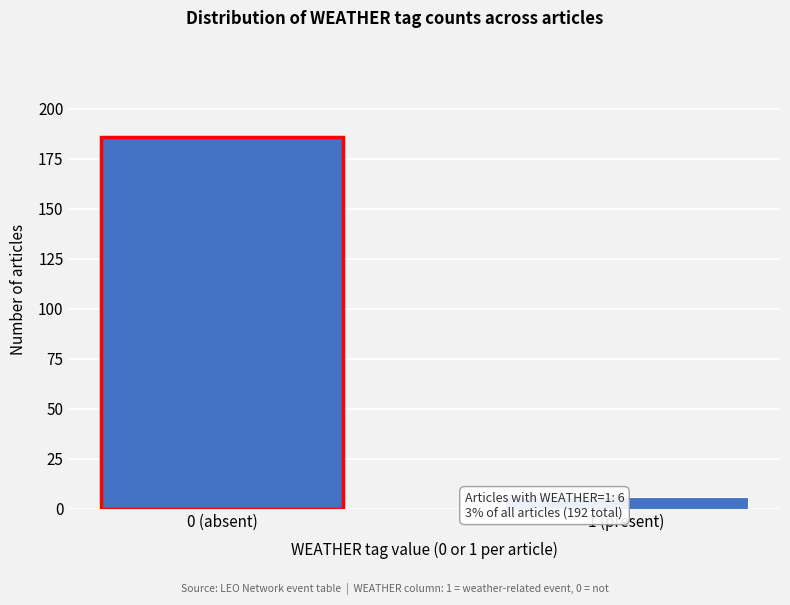

Reading left to right, what are all the values shown in this chart?

186	6